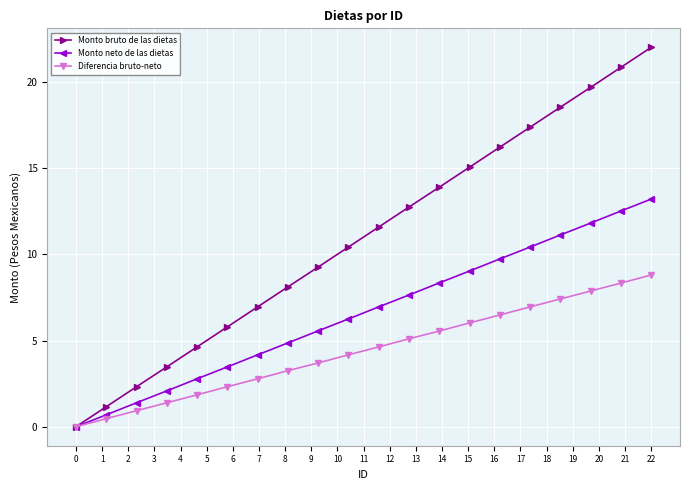

Reading left to right, what are all the values shown in this chart?

Monto bruto de las dietas: 0.0	1.2	2.3	3.5	4.6	5.8	7.0	8.1	9.3	10.4	11.6	12.7	13.9	15.1	16.2	17.4	18.5	19.7	20.8	22.0
Monto neto de las dietas: 0.0	0.7	1.4	2.1	2.8	3.5	4.2	4.9	5.6	6.2	7.0	7.6	8.3	9.0	9.7	10.4	11.1	11.8	12.5	13.2
Diferencia bruto-neto: 0.0	0.5	0.9	1.4	1.9	2.3	2.8	3.2	3.7	4.2	4.6	5.1	5.6	6.0	6.5	7.0	7.4	7.9	8.3	8.8